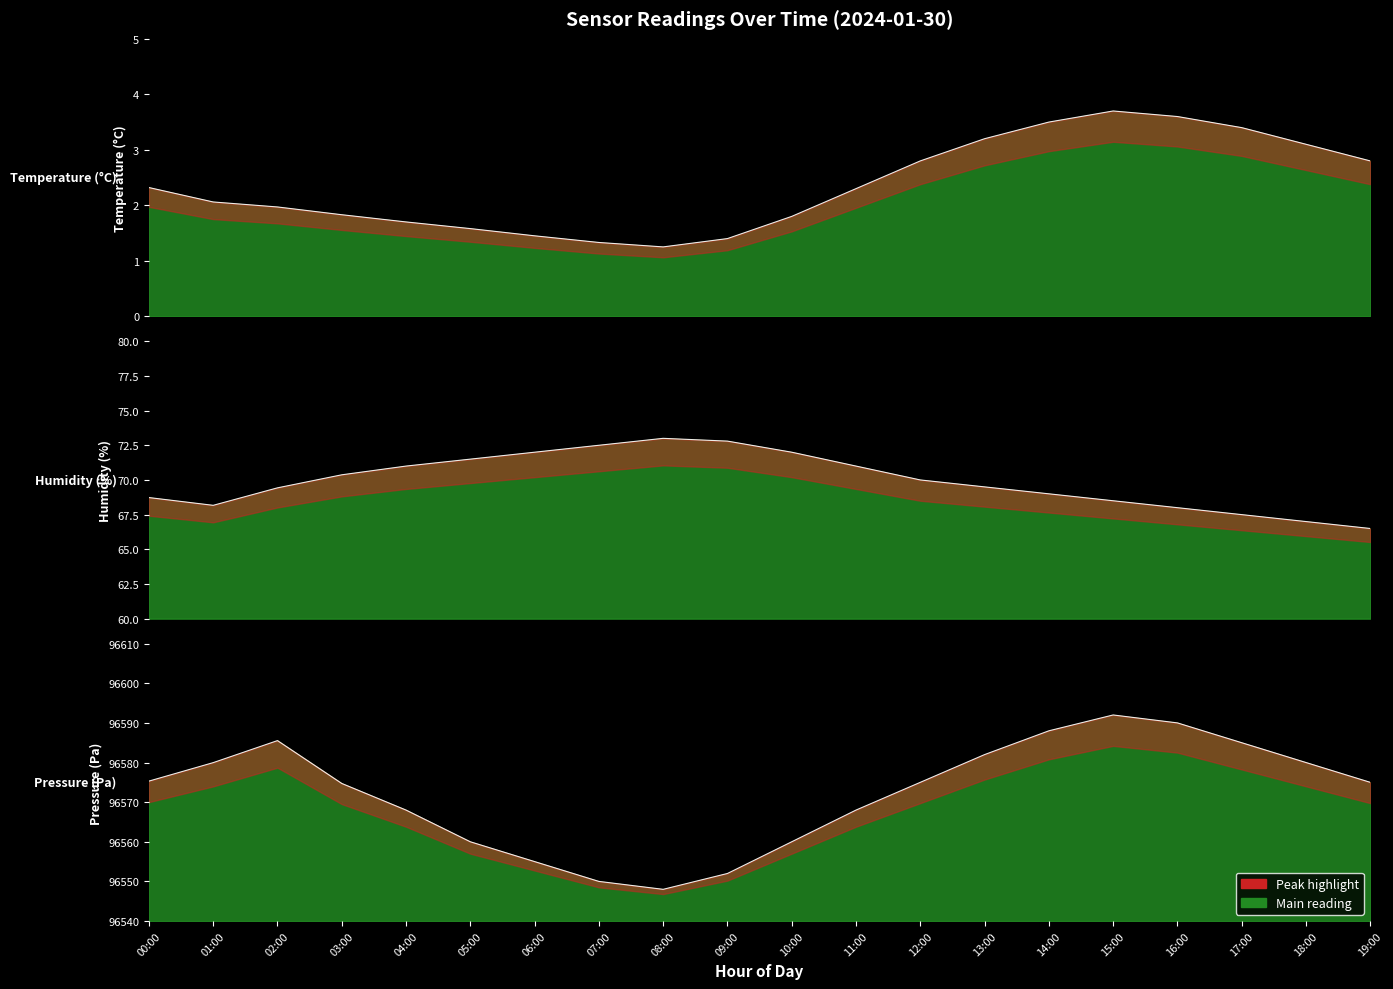

What position from the right is 12:00?

8